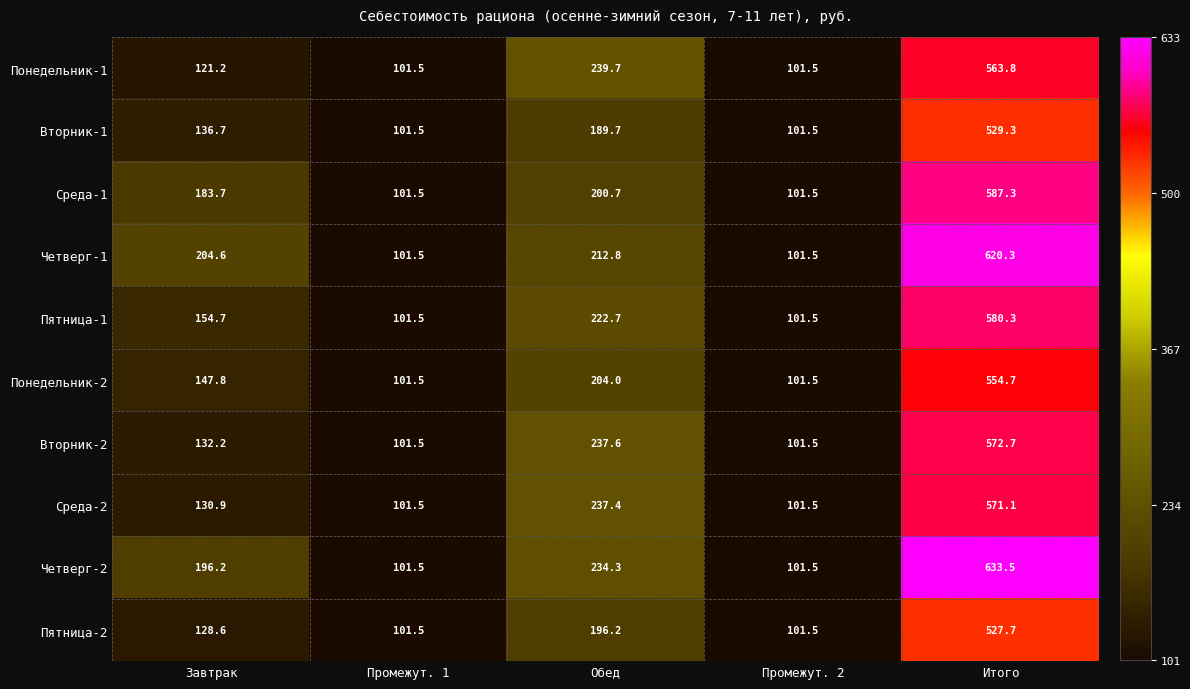

Between Завтрак and Обед, which series saw the biggest shift?

Понедельник-1